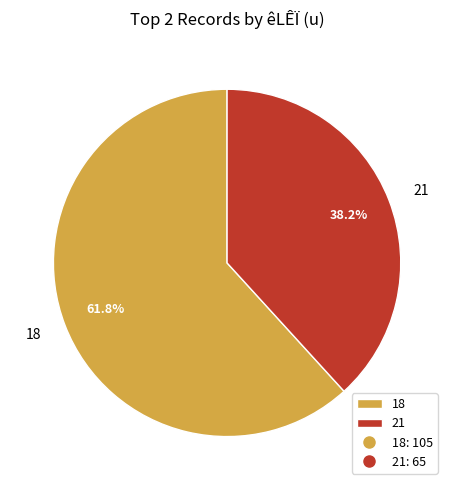

The 21 slice represents 38% of the pie. True or false?

True